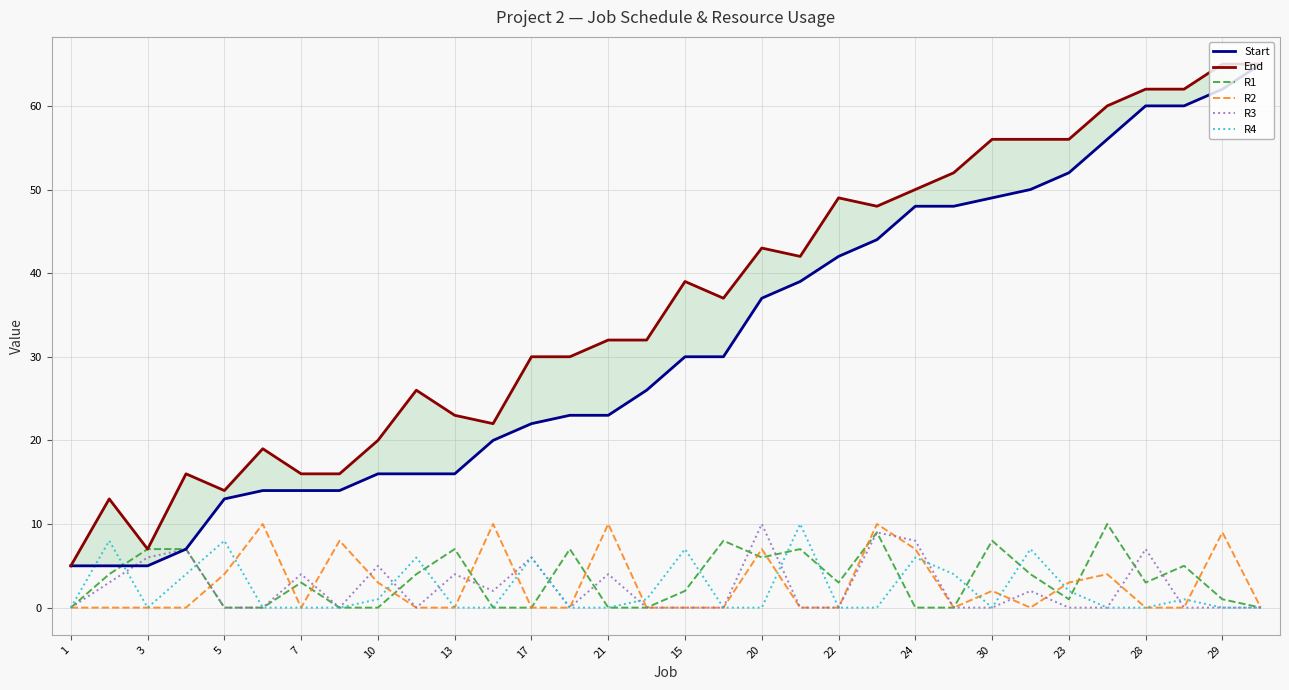

The value of R2 at 15 is 0. True or false?

True